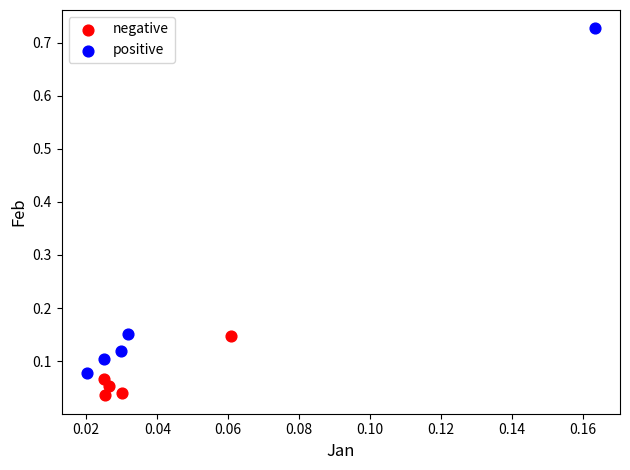

Which series contains the highest Y value?

positive